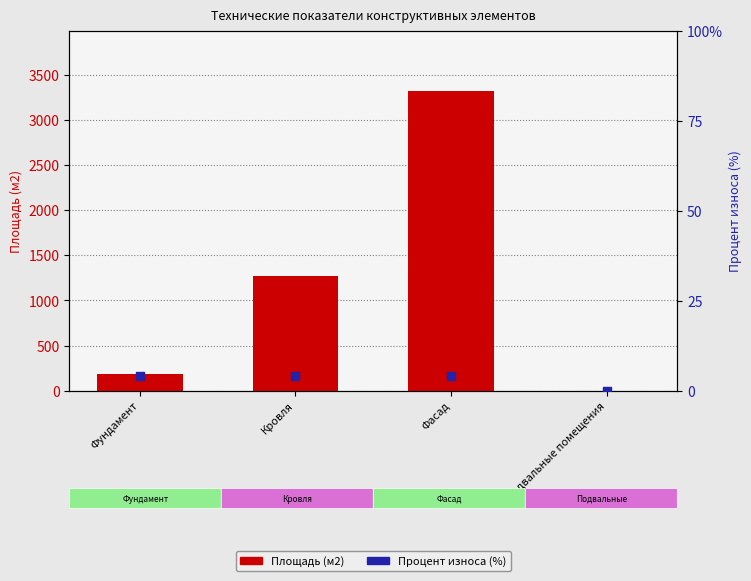

At which category is the sum across all series the highest?

Фасад